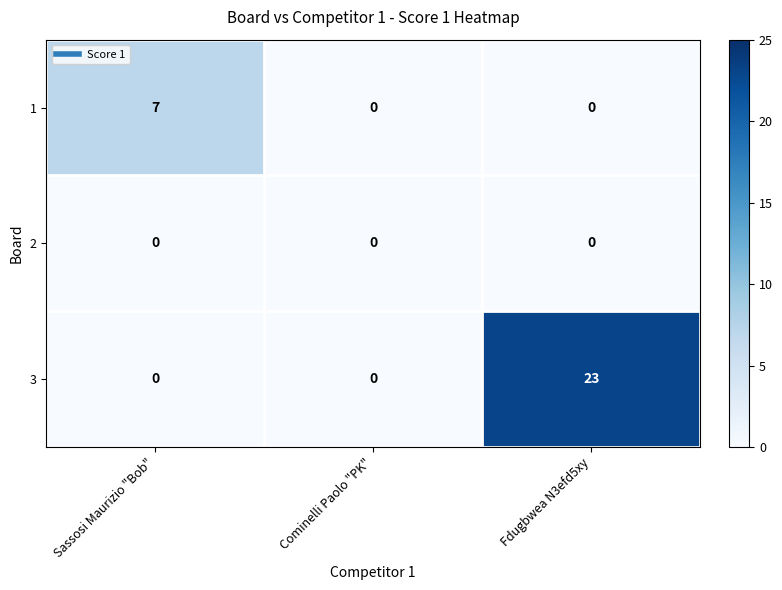

What is the maximum value shown in the chart?

23